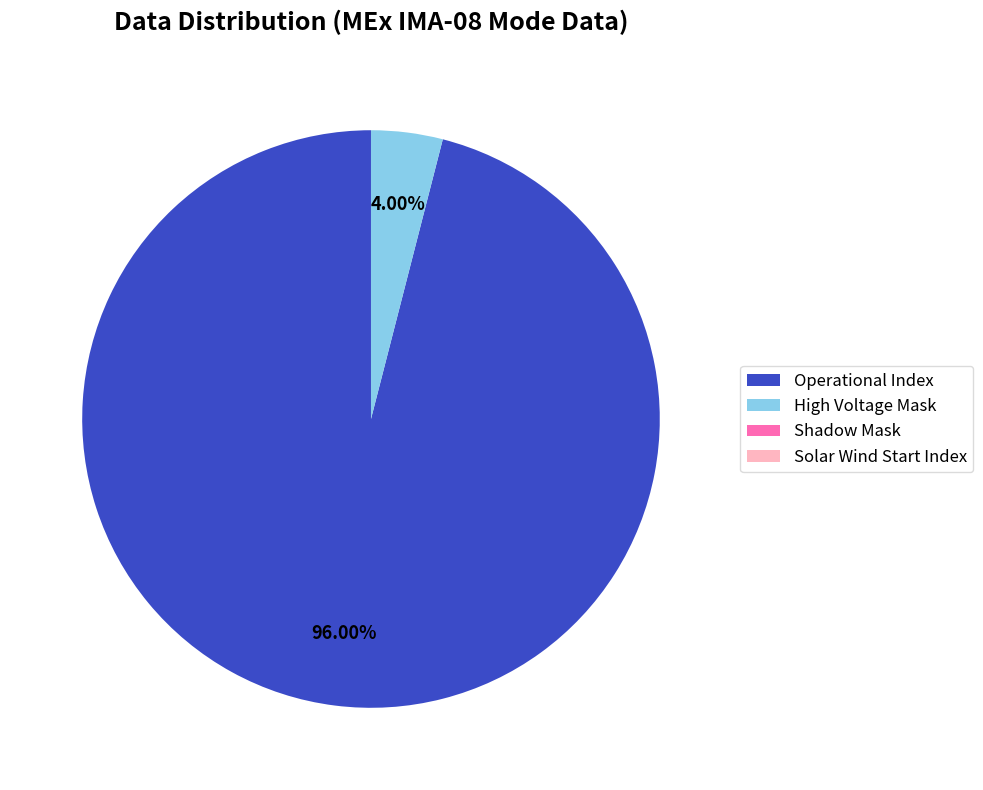

Is there any slice that represents more than half of the pie?

Yes